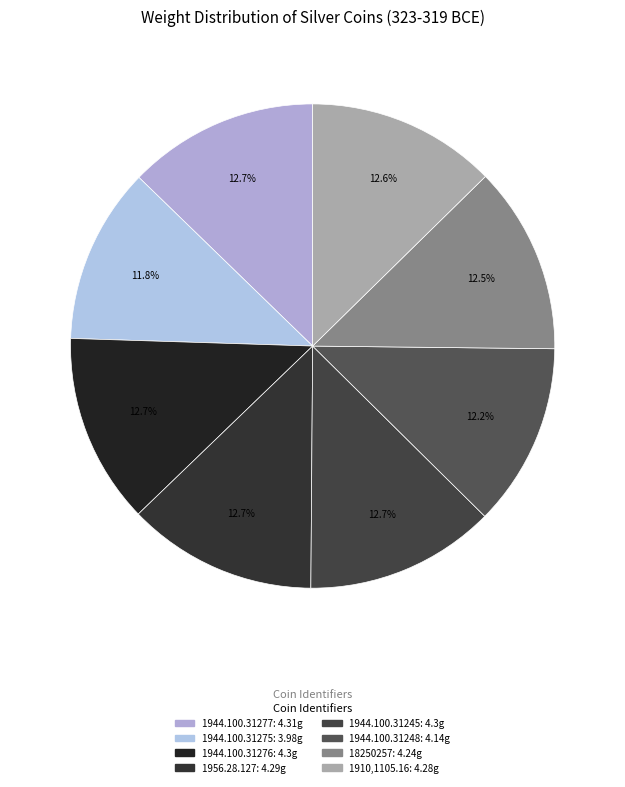

The 1944.100.31248 slice represents 24% of the pie. True or false?

False